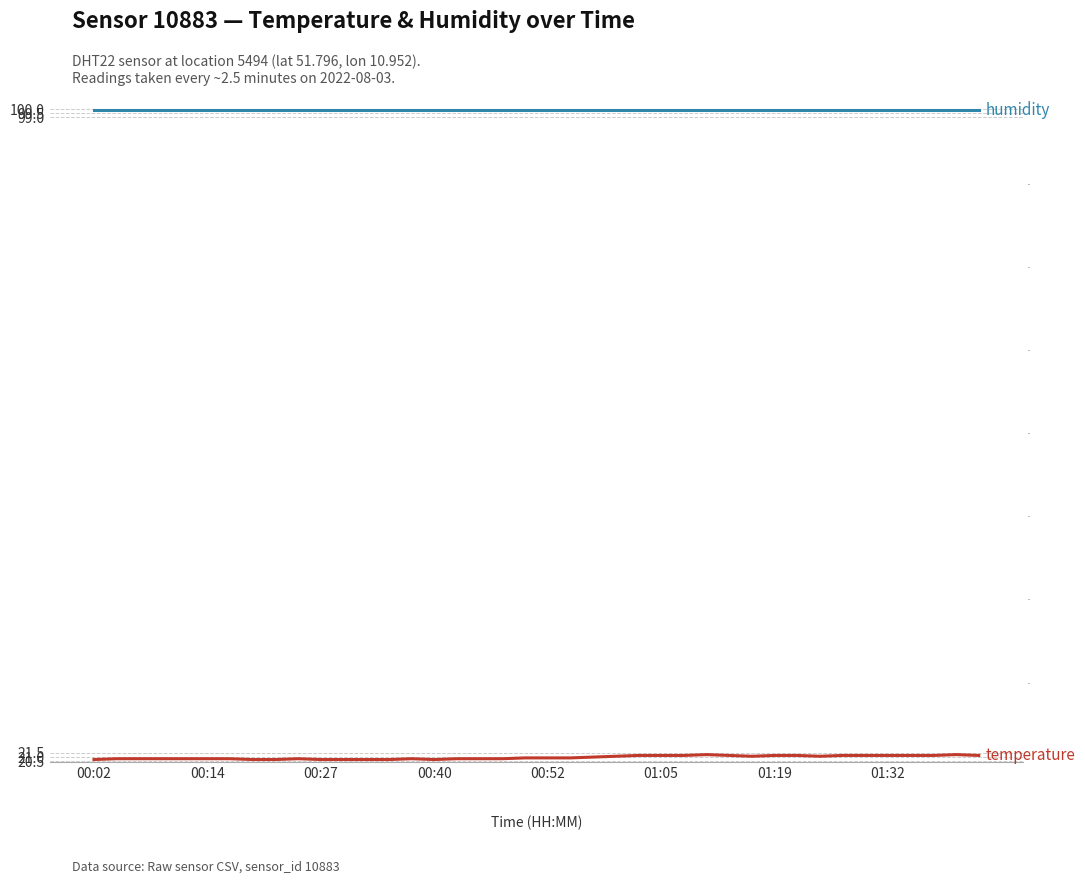

What is the lowest value of the humidity series?

99.9